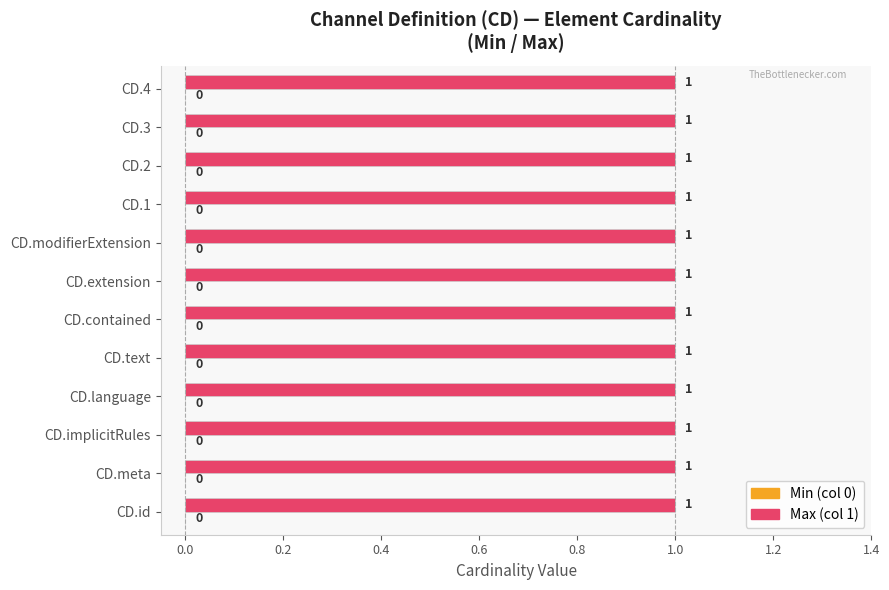

Rank the categories by Min value from lowest to highest.

CD.id, CD.meta, CD.implicitRules, CD.language, CD.text, CD.contained, CD.extension, CD.modifierExtension, CD.1, CD.2, CD.3, CD.4